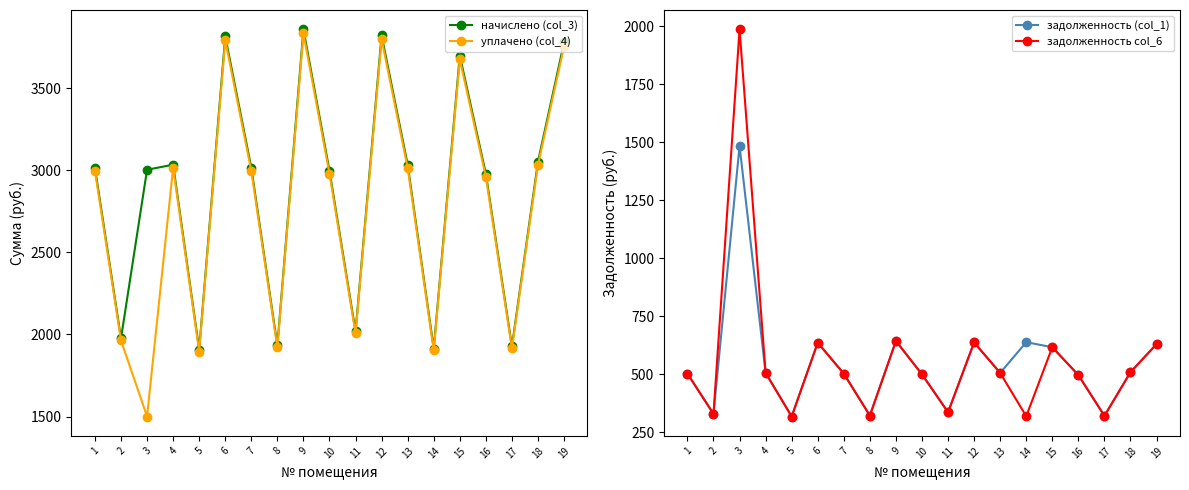

At which category is the sum across all series the highest?

9